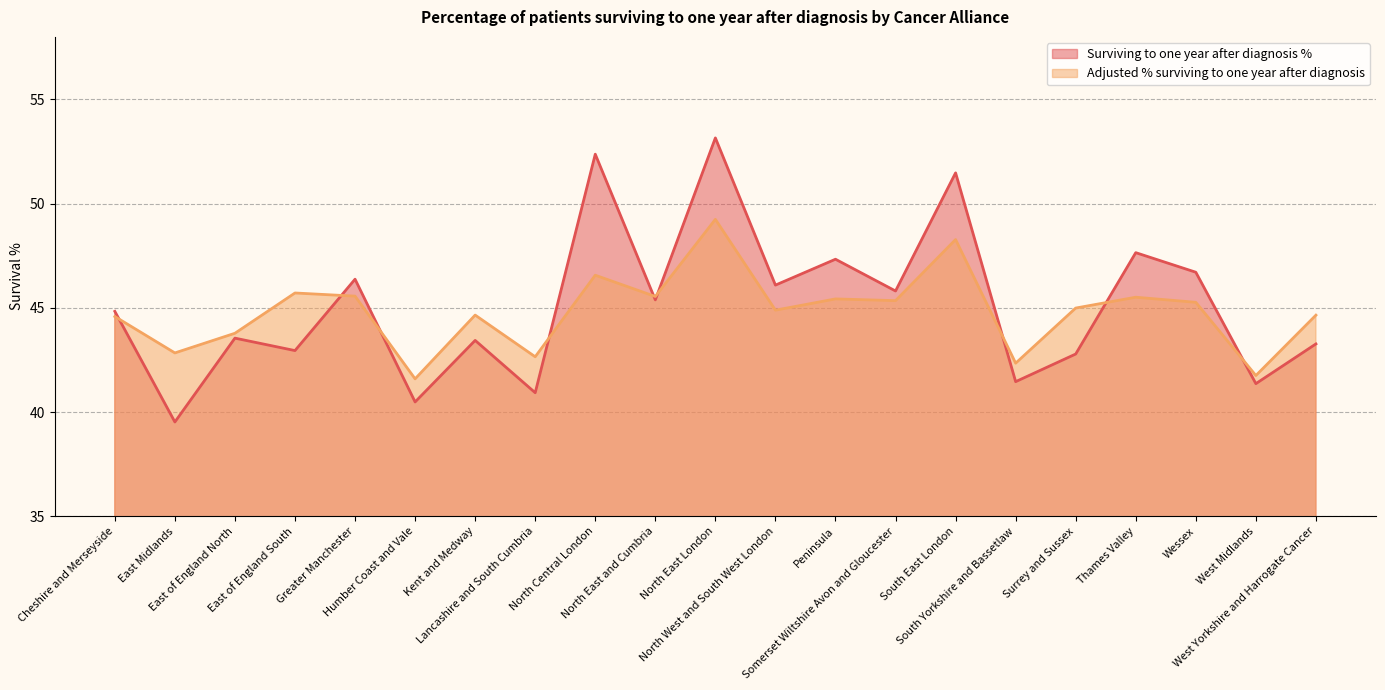

Does the chart display data point markers on the line(s)?

No